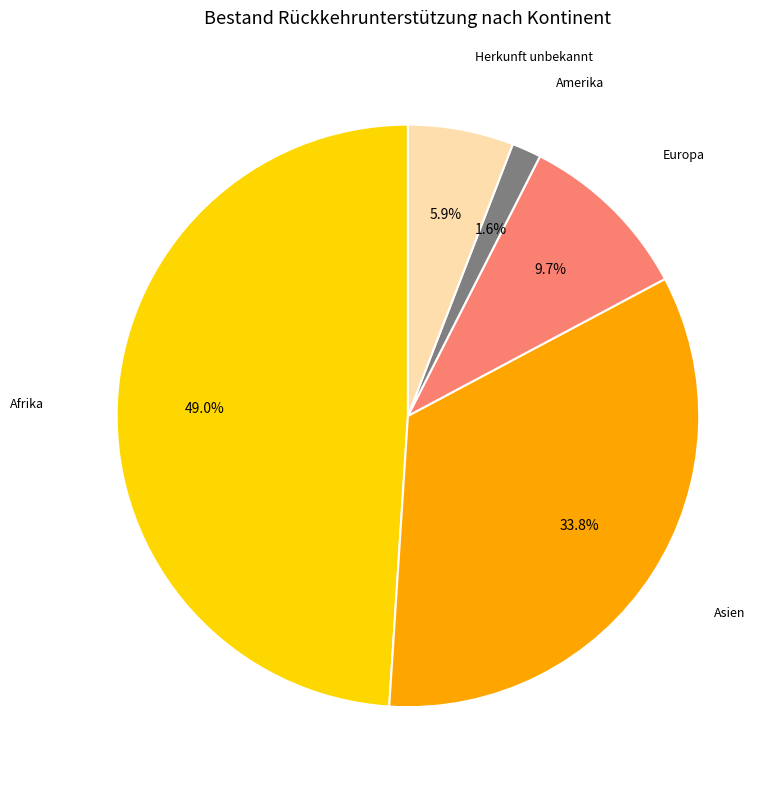

Is there any slice that represents more than half of the pie?

No